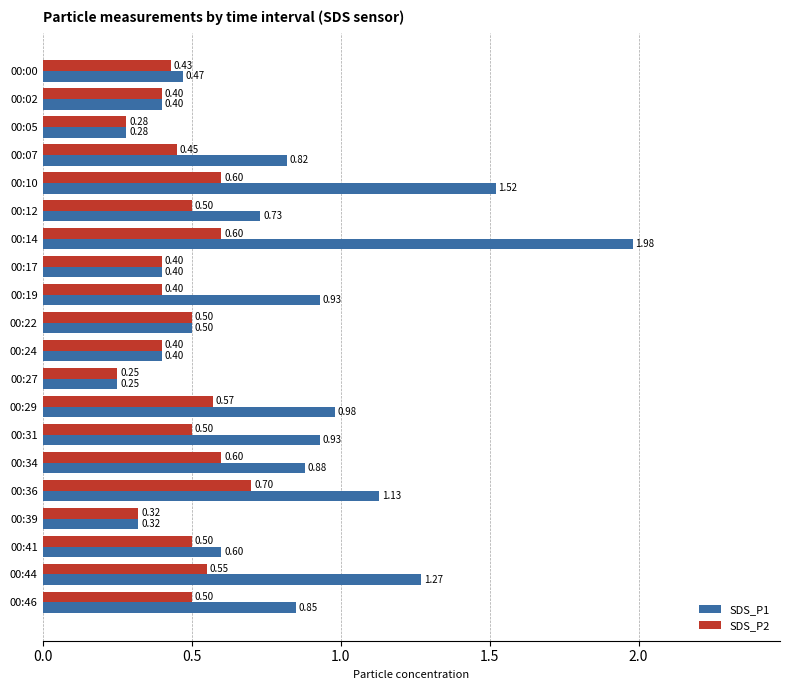

List the series in order of their overall mean, highest first.

SDS_P1, SDS_P2